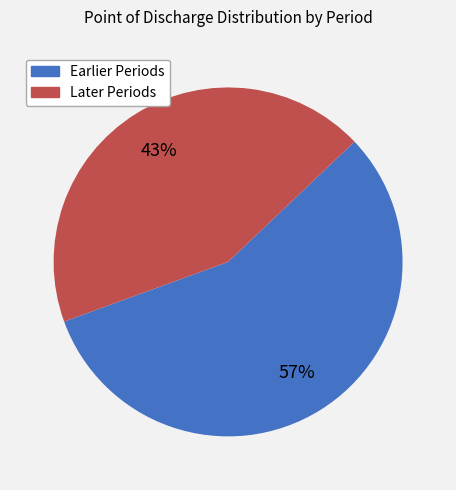

How many slices are in this pie chart?

2